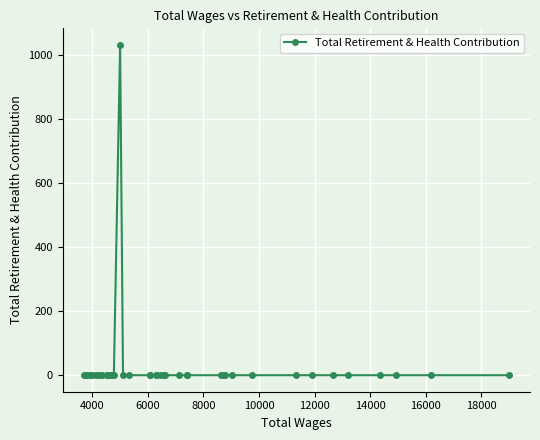

What is the sum of all values?

1033